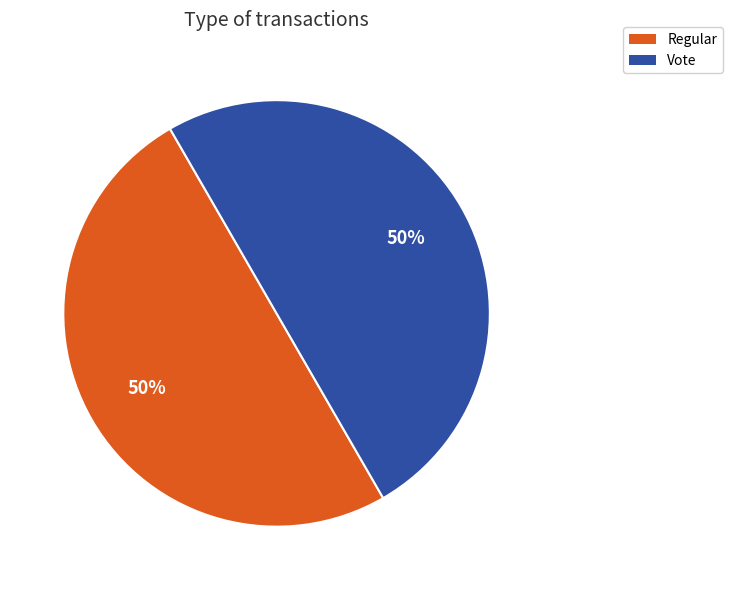

Combined, do Vote and Regular account for over 50%?

Yes